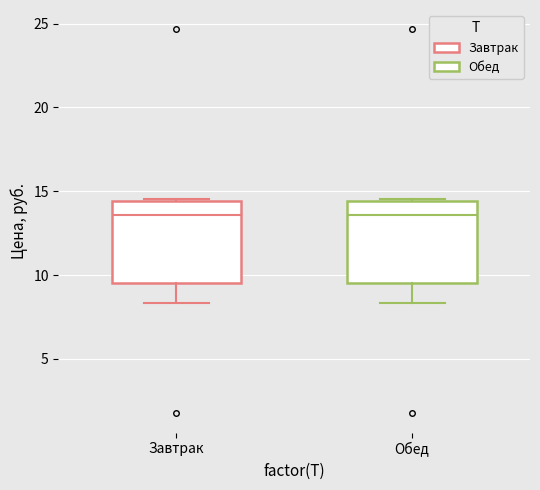

Where does the lower whisker of the box for Завтрак end on the y-axis? The values are not printed on the chart, so give them approximately, as read against the axis.

8.5